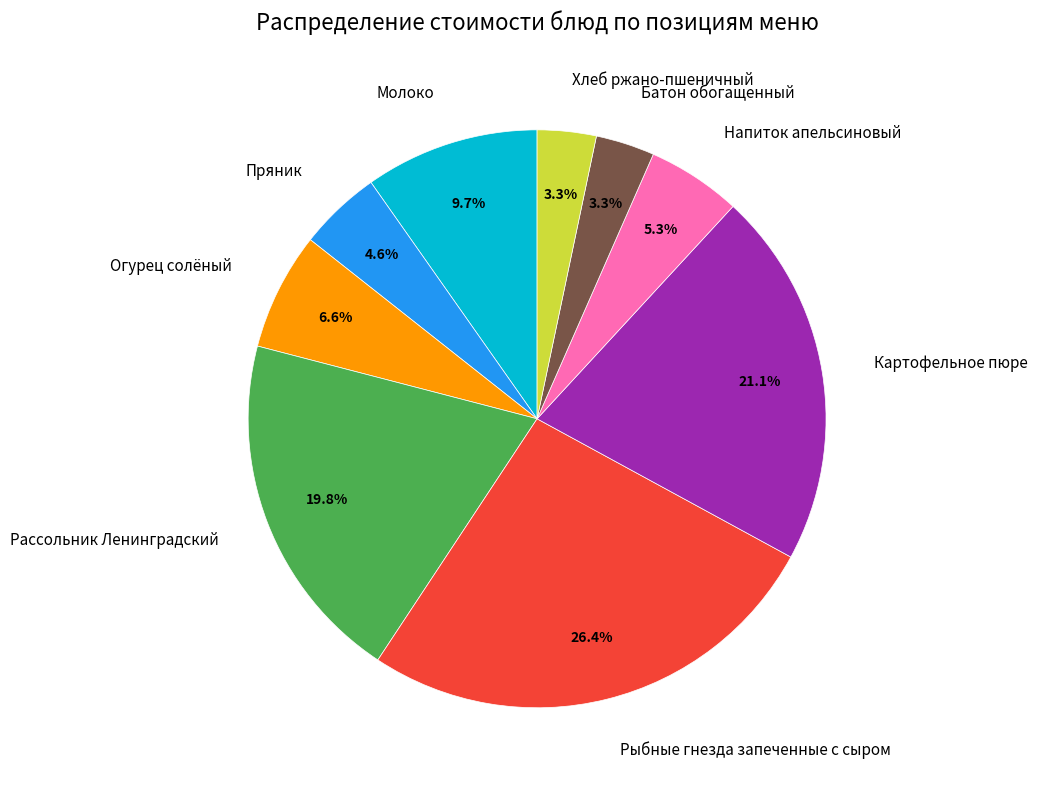

How many slices are in this pie chart?

9